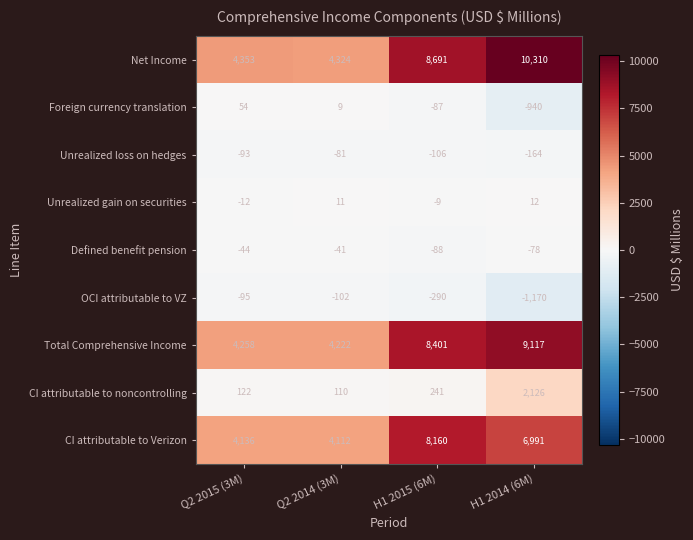

What is the approximate value of Net Income at Q2 2015 (3M), to the nearest 100?

4400